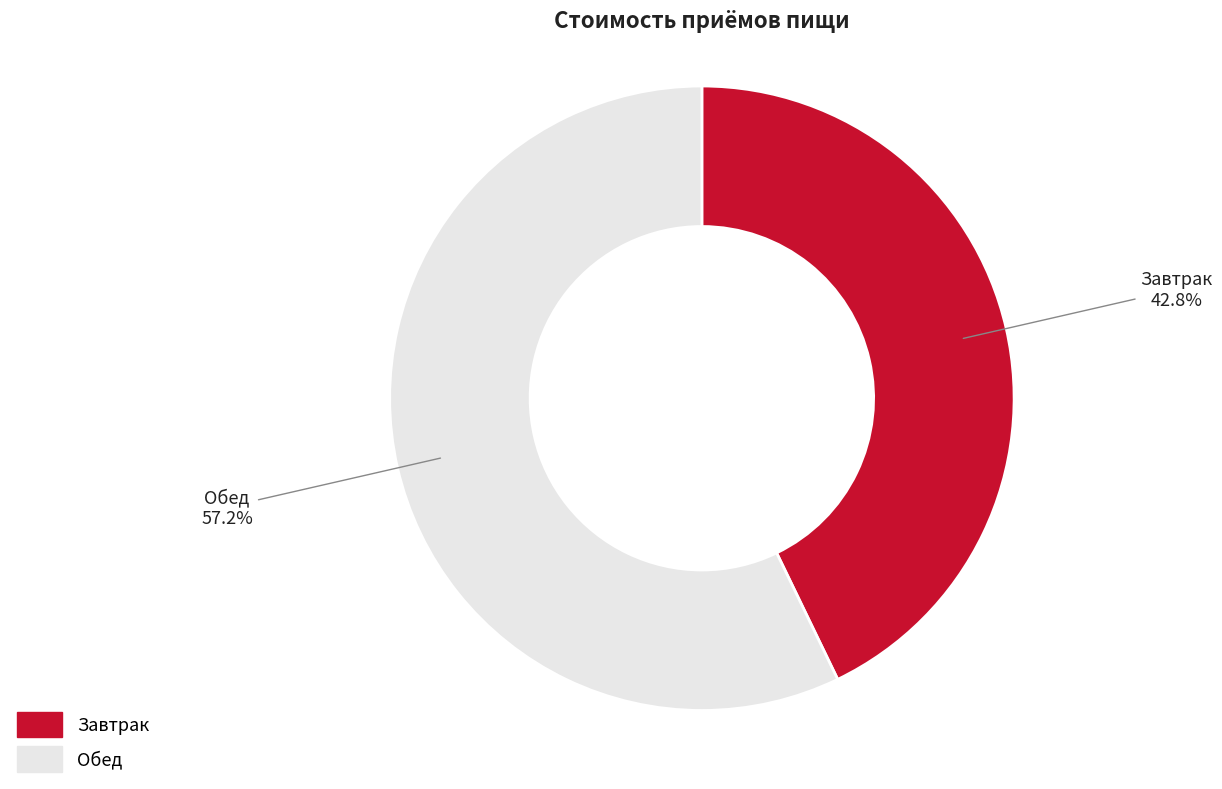

Which category has the smallest portion of the pie?

Завтрак